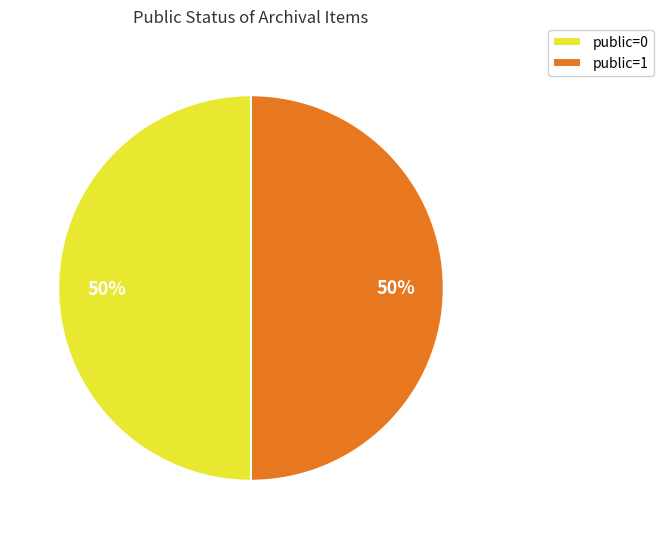

To the nearest percent, what percentage of the pie is public=1?

50%